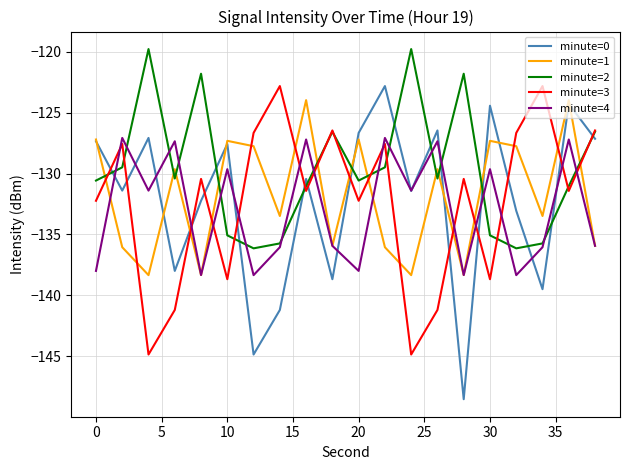

Which series has the largest total across all categories?

minute=2